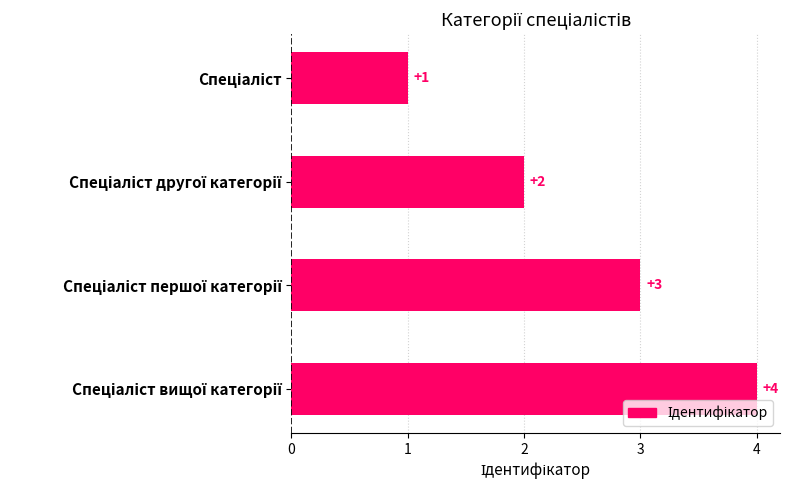

What is the value of the 2nd bar from the top?

2